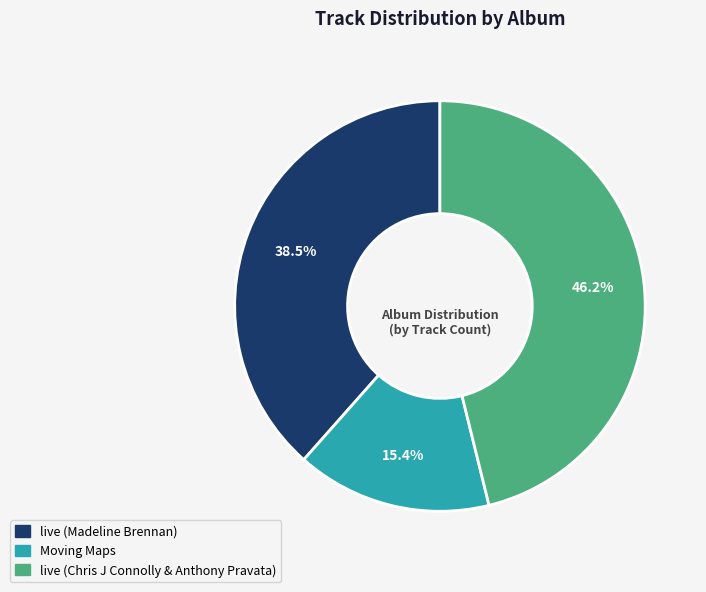

Which has a higher value, Moving Maps or live (Chris J Connolly & Anthony Pravata)?

live (Chris J Connolly & Anthony Pravata)